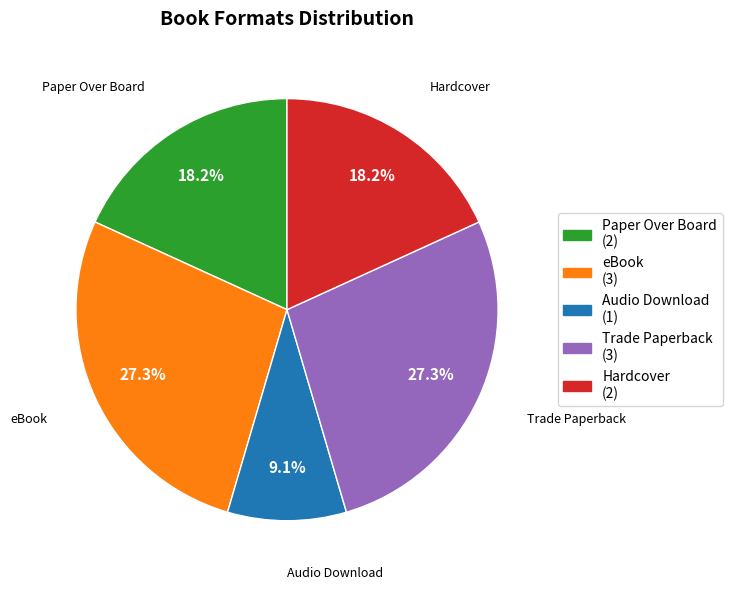

Is it true that Hardcover is 18% of the pie?

True